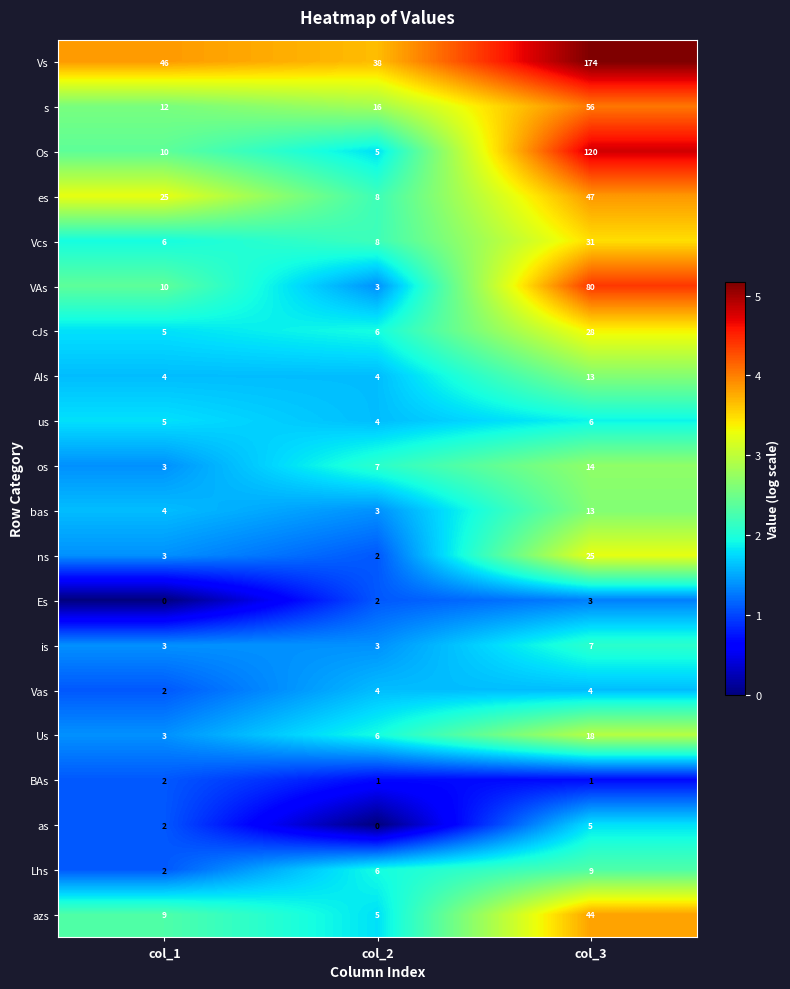

What is the average value of the Os series?

45